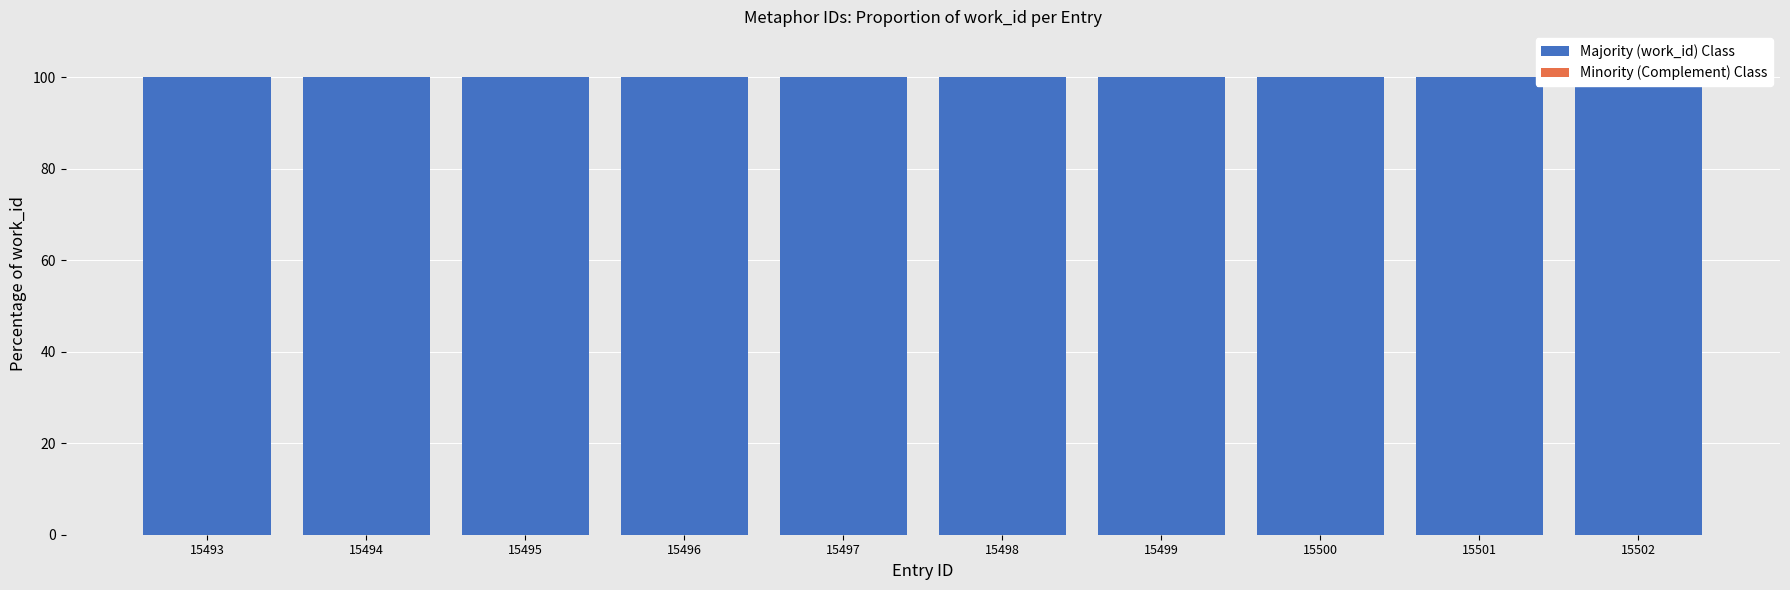

How many bars are there in each group?

2